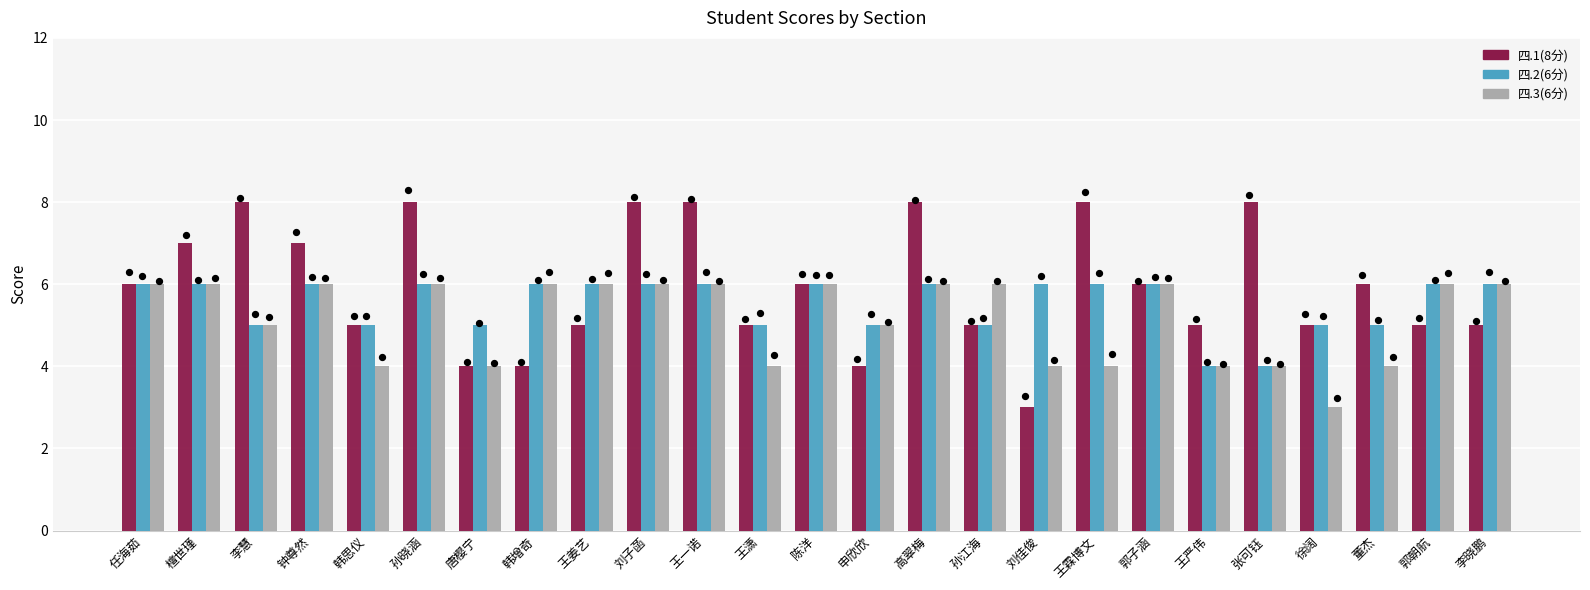

Which series has the widest spread of Y values?

四.1(8分)